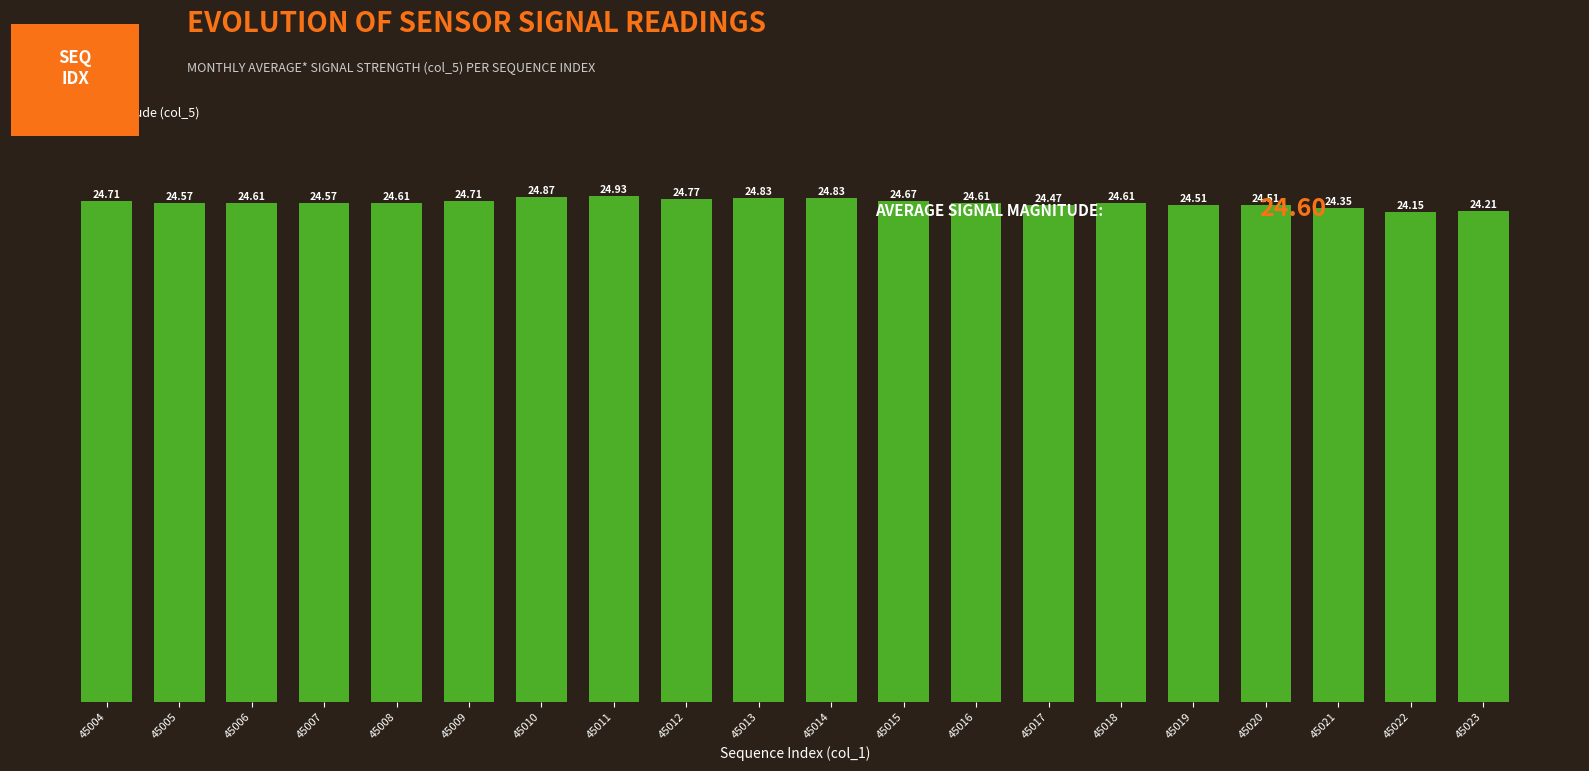

What is the change in value from 45012 to 45022?

-0.6